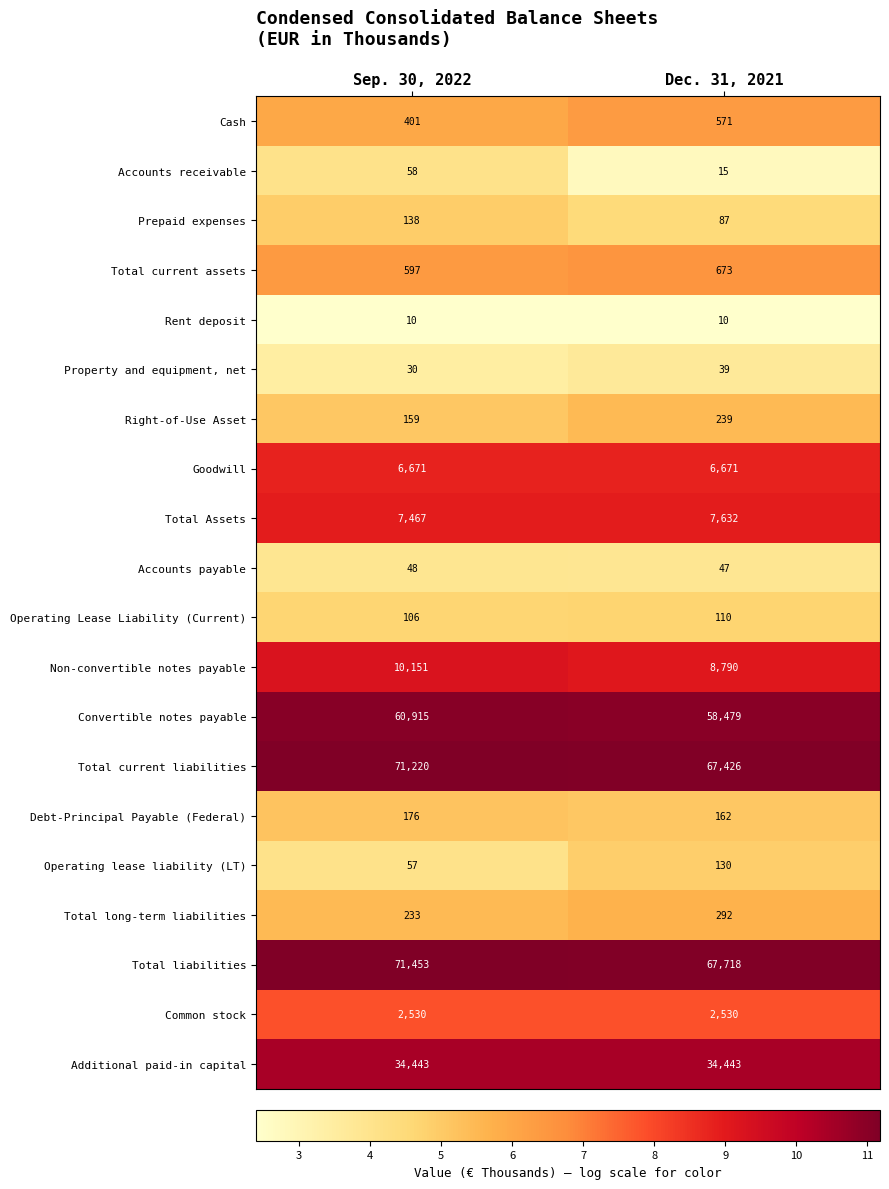

Which category has the highest value in the Accounts payable series?

Sep. 30, 2022